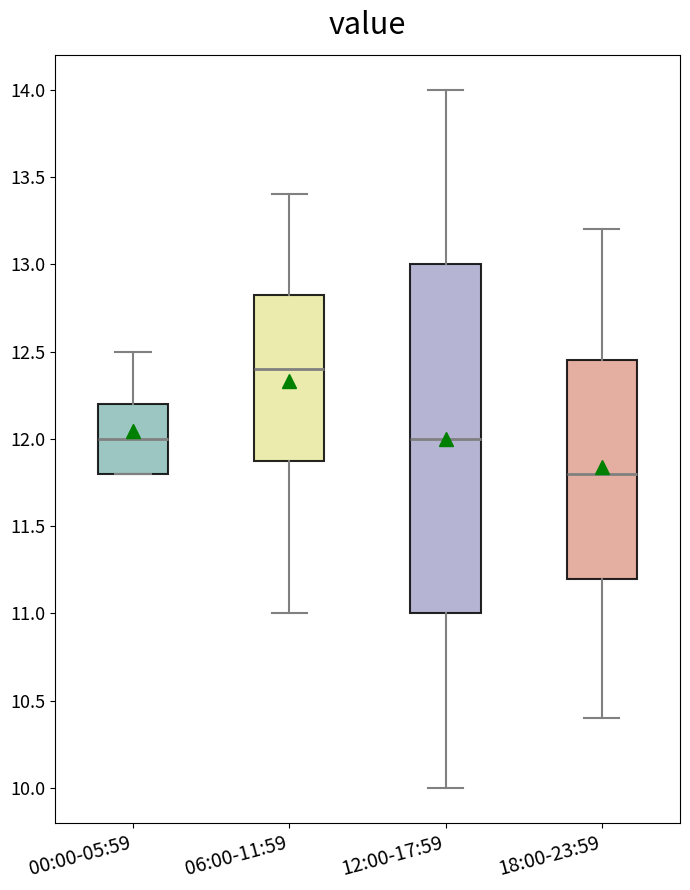

Which box is the tallest, from its lower edge to its upper edge?

12:00-17:59